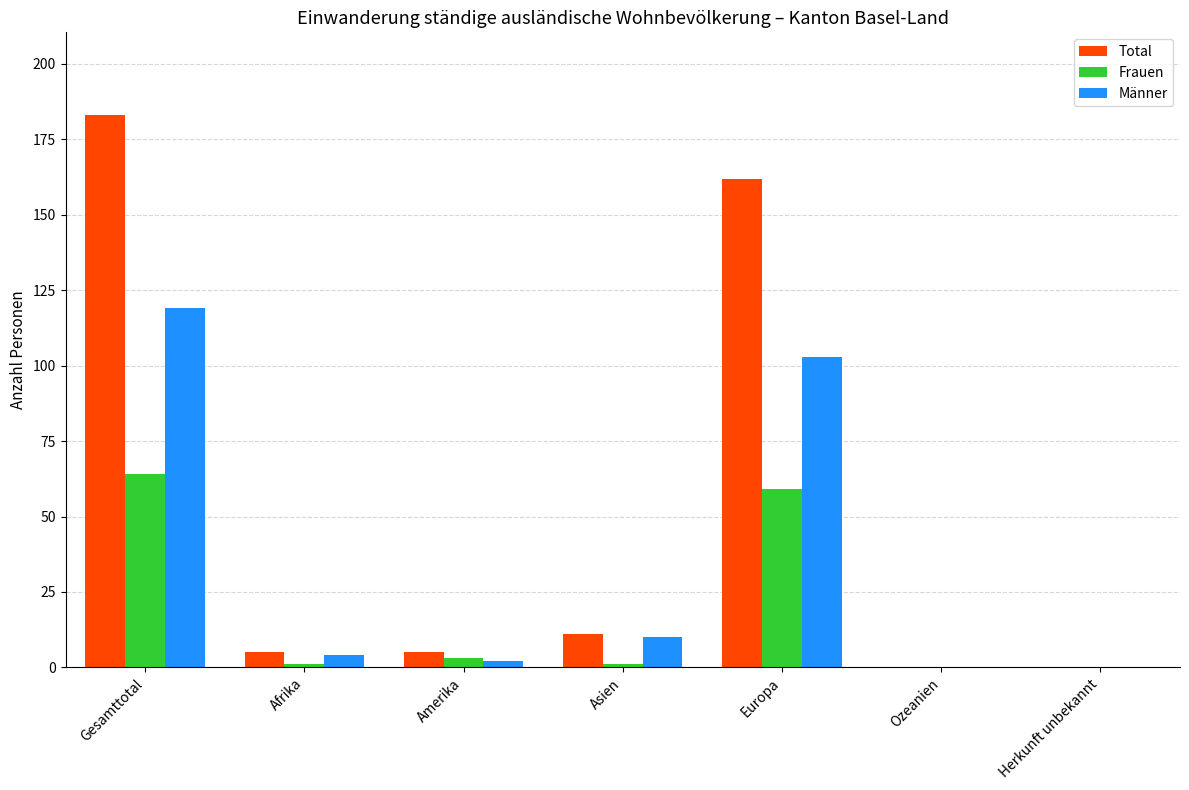

Which series has the largest range (max minus min)?

Total